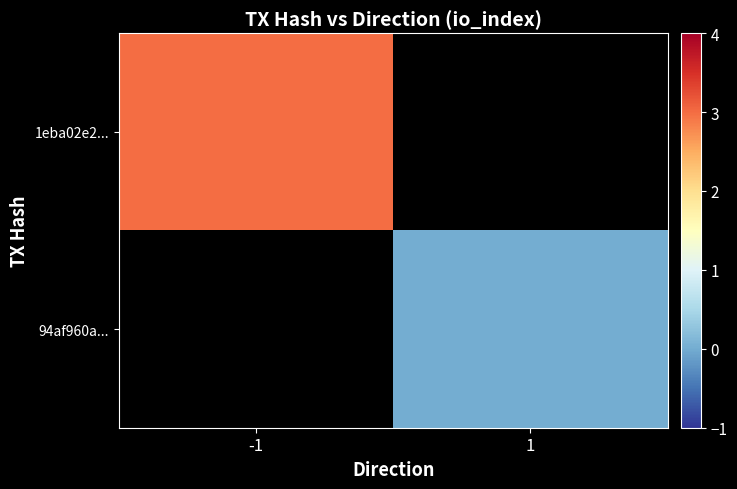

List the labels in order of 94af960a... value, smallest first.

-1, 1